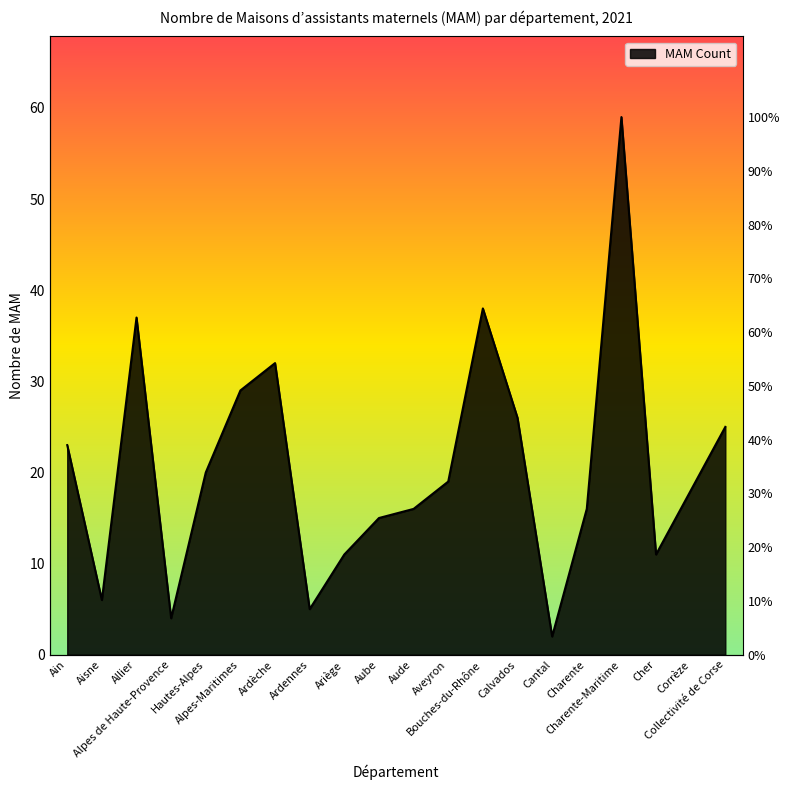

True or false: the data has more than 1 interior local peaks.

True